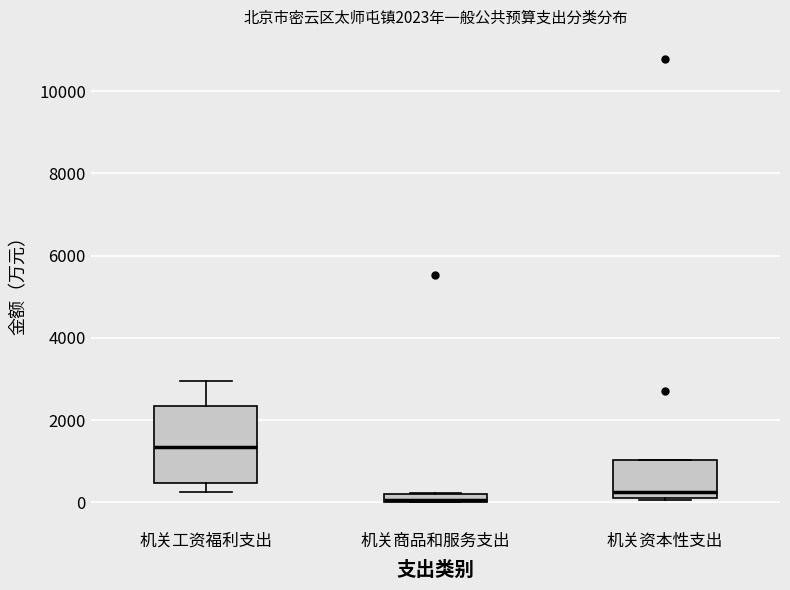

Which box is the tallest, from its lower edge to its upper edge?

机关工资福利支出